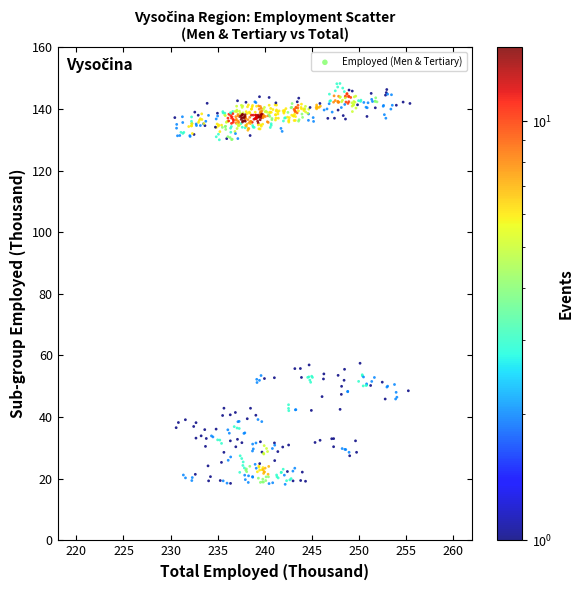

How many data points are displayed?

594